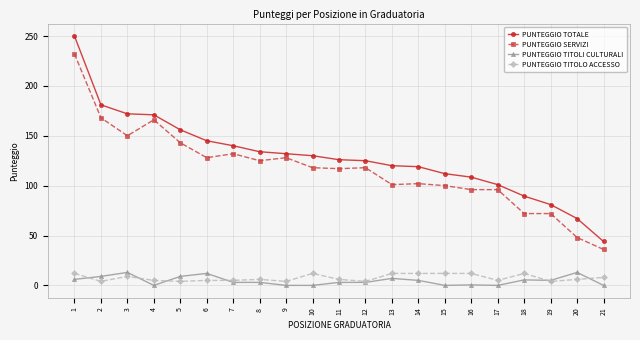

Does the chart have visible grid lines?

Yes